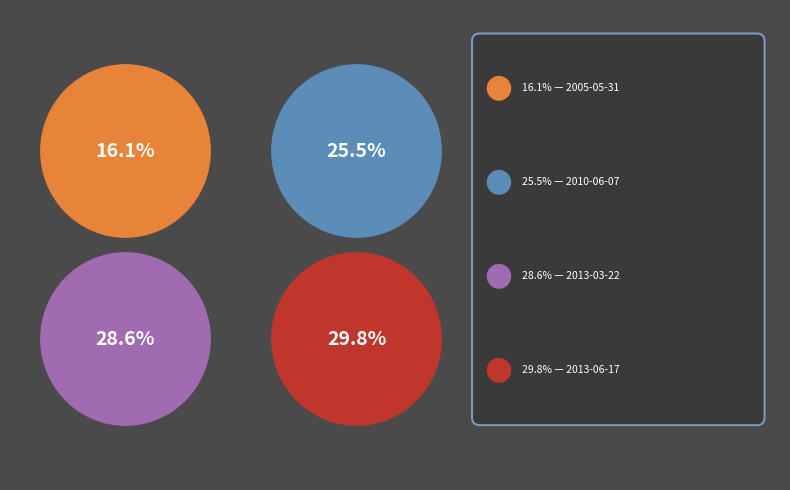

To the nearest percent, what is the difference between the largest and smallest slice percentages?

14%